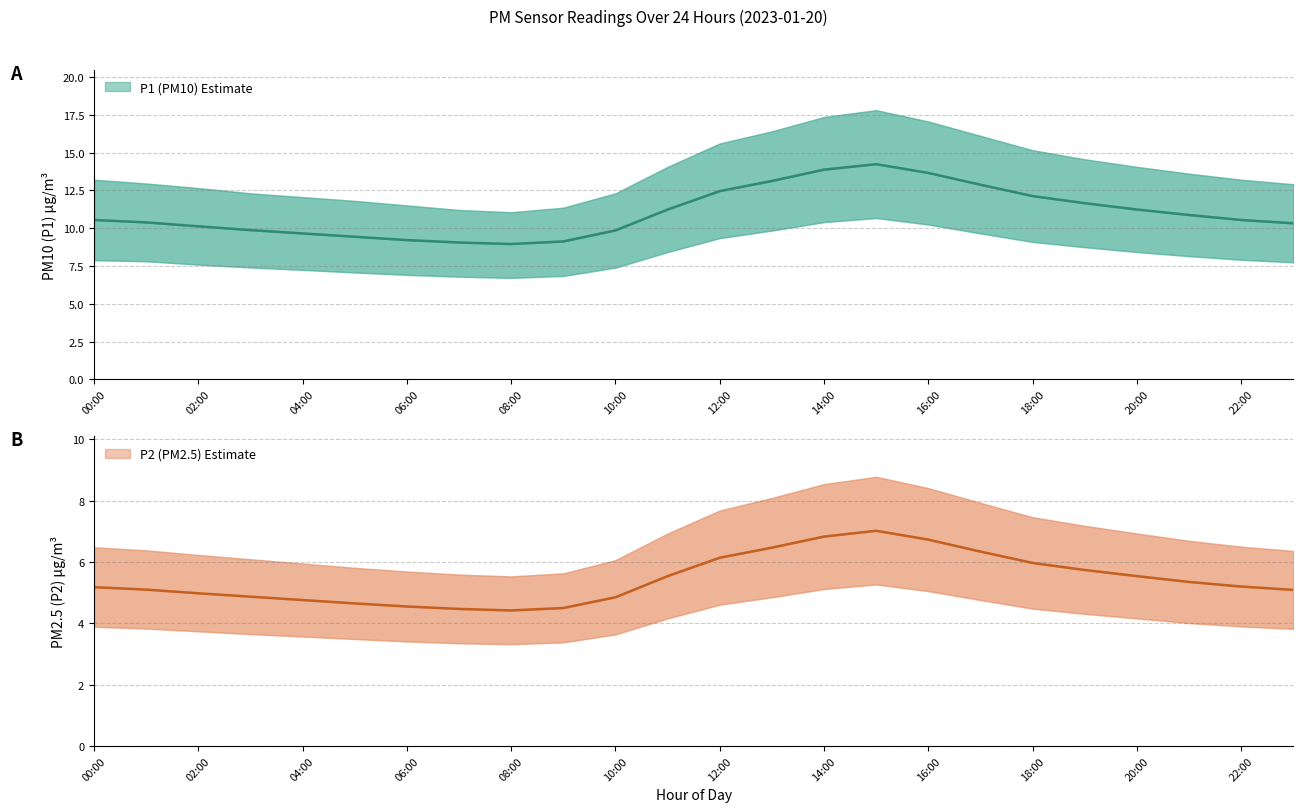

How many series are shown in this chart?

2